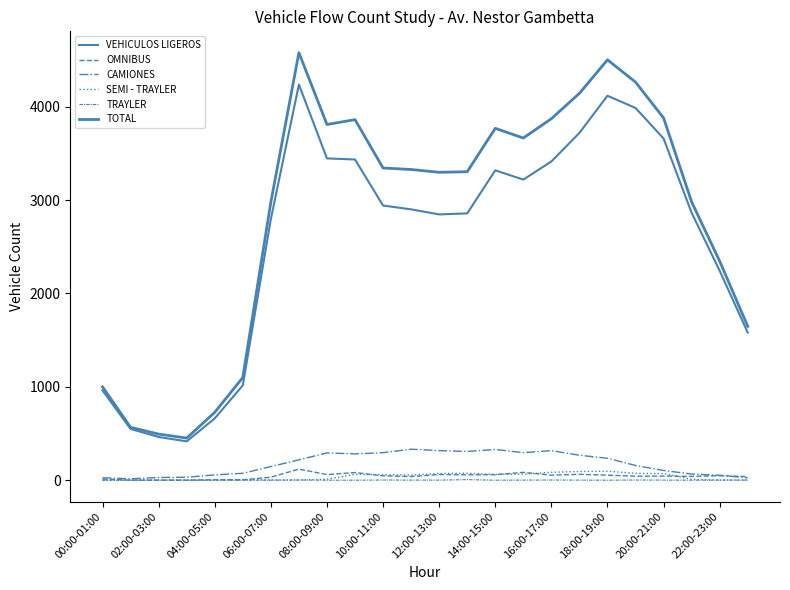

How many distinct data groups are displayed?

6